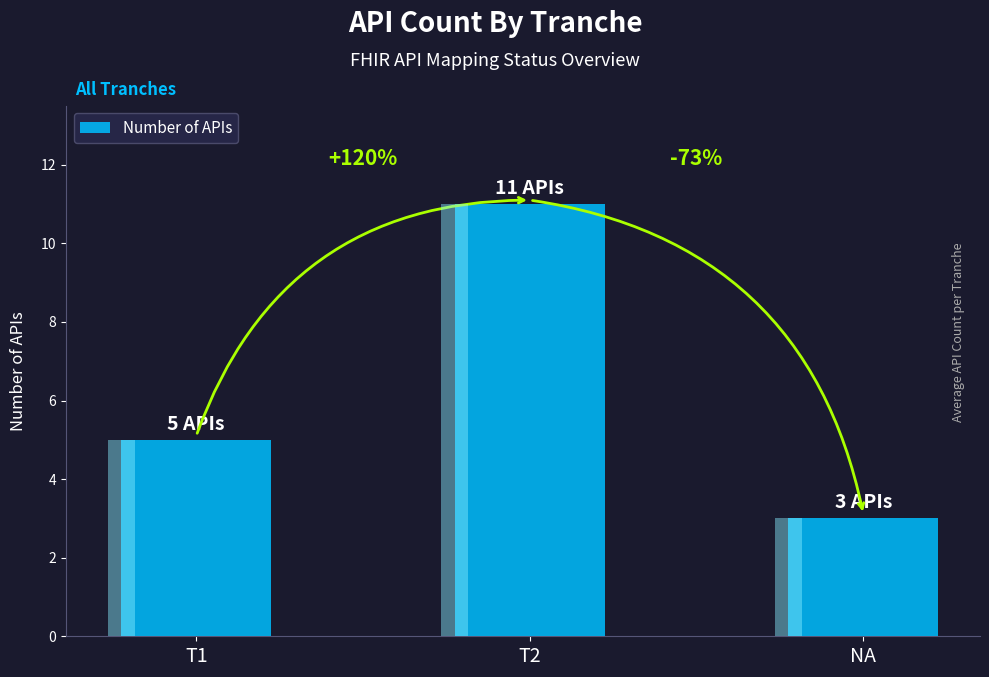

Are the bars horizontal?

No